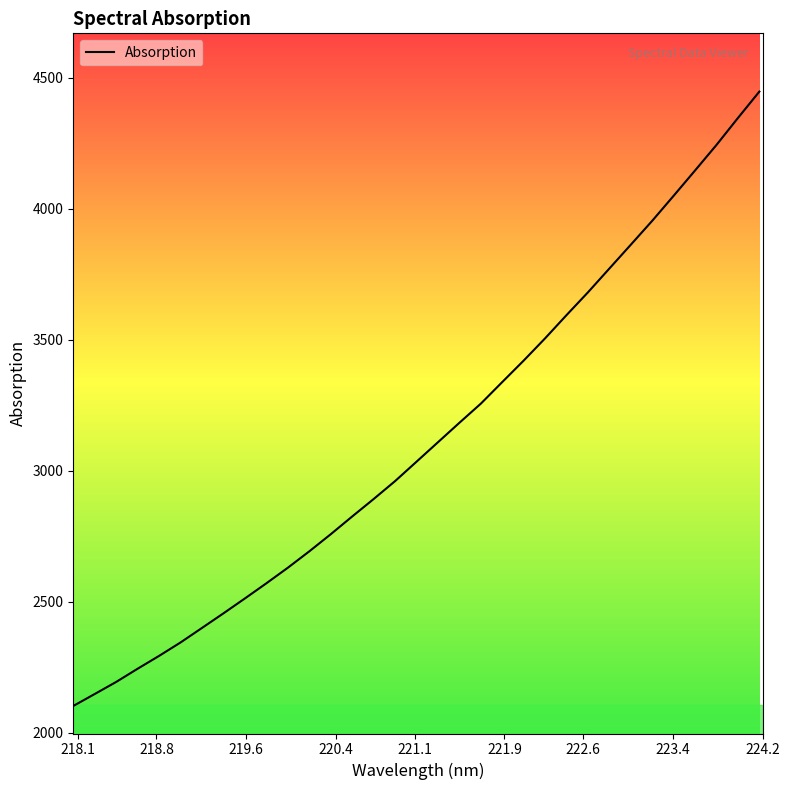

What is the difference between the maximum and minimum values?

2345.0